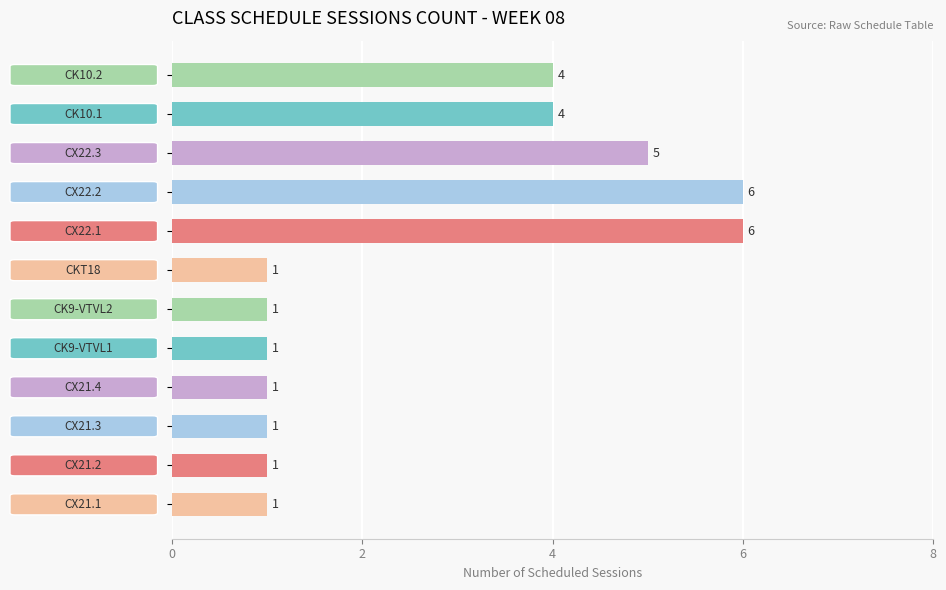

What is the maximum value shown in the chart?

6